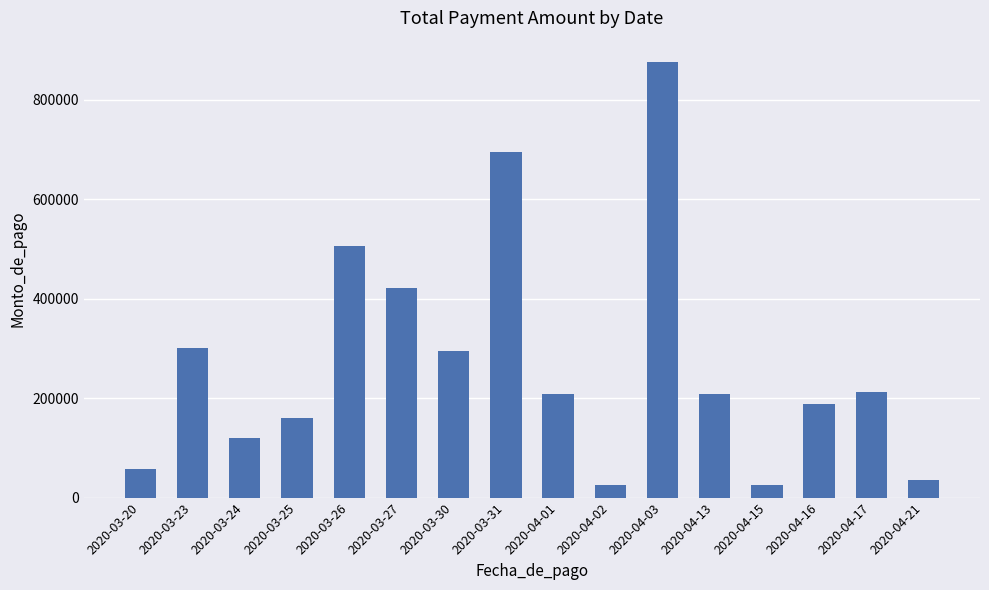

Where is the data nearest to the value 450602?

2020-03-27